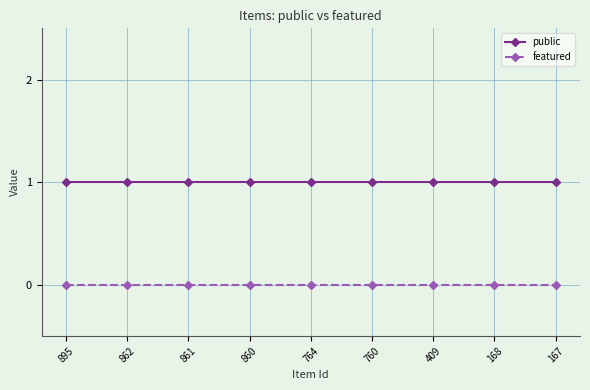

The featured series shows 0 at 861. True or false?

True